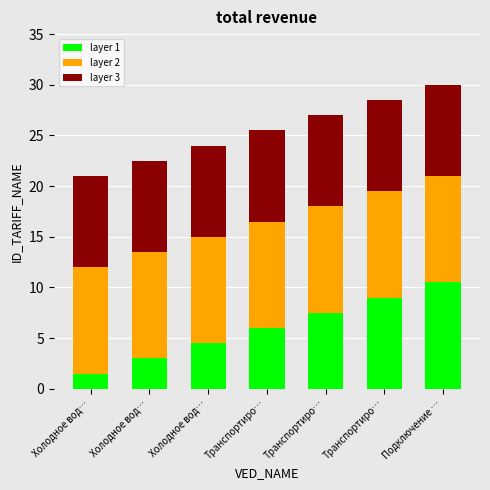

The layer 1 series shows 3.0 at Холодное вод…. True or false?

True